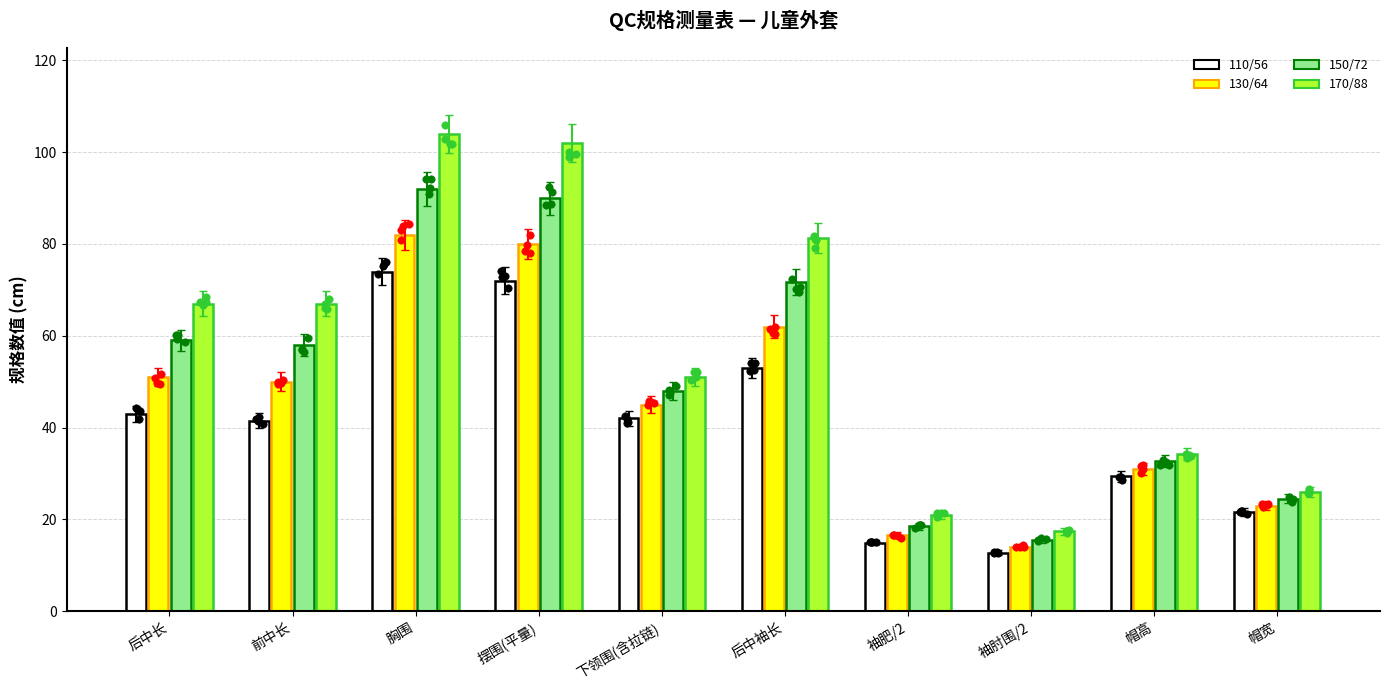

What are all the series names shown in the legend?

110/56, 130/64, 150/72, 170/88